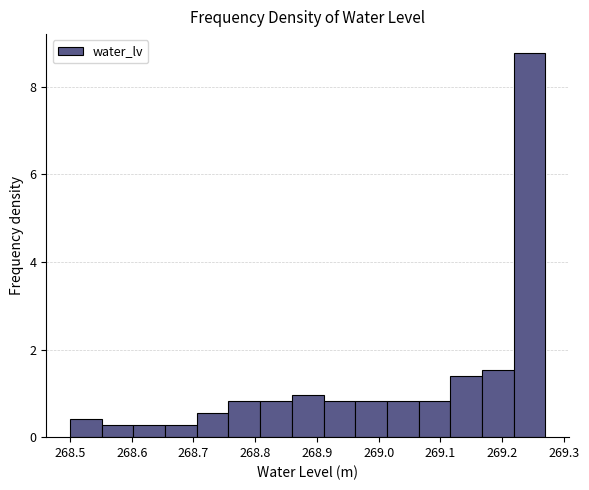

Reading left to right, list every bar in this chart as the range it spans on the x-axis followed by its height. Neither the bar edges nor the heights are printed on the chart, so give them approximately, as read against the axes.

268.50 to 268.55: 0.4
268.55 to 268.60: 0.2
268.60 to 268.65: 0.2
268.65 to 268.71: 0.2
268.71 to 268.76: 0.6
268.76 to 268.81: 0.8
268.81 to 268.86: 0.8
268.86 to 268.91: 1.0
268.91 to 268.96: 0.8
268.96 to 269.01: 0.8
269.01 to 269.06: 0.8
269.06 to 269.12: 0.8
269.12 to 269.17: 1.4
269.17 to 269.22: 1.6
269.22 to 269.27: 8.8